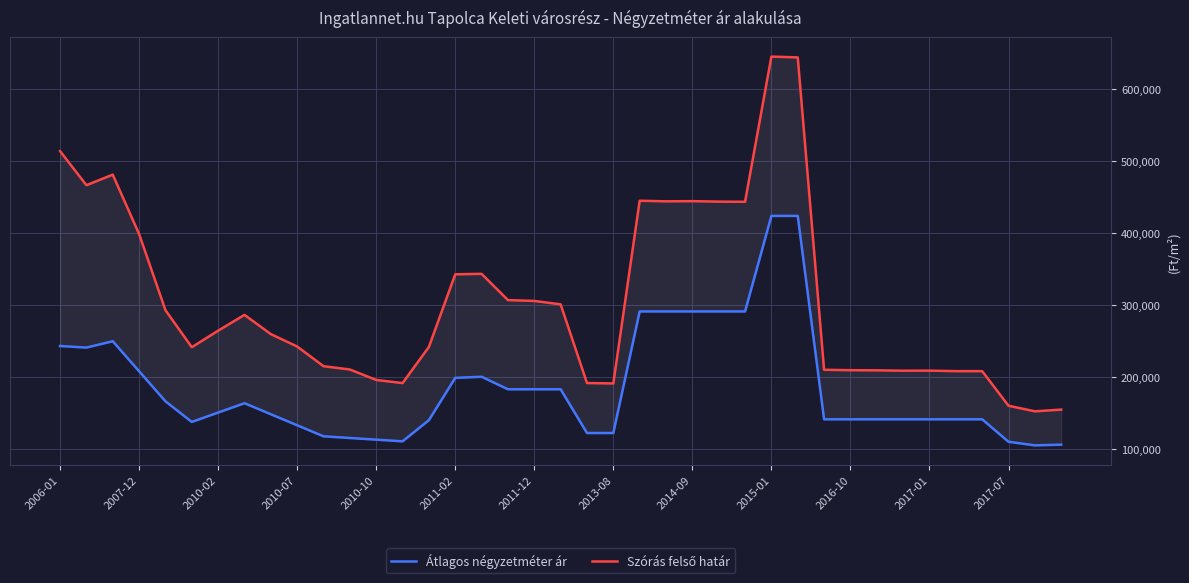

At how many categories does at least one series exceed 575803?

2